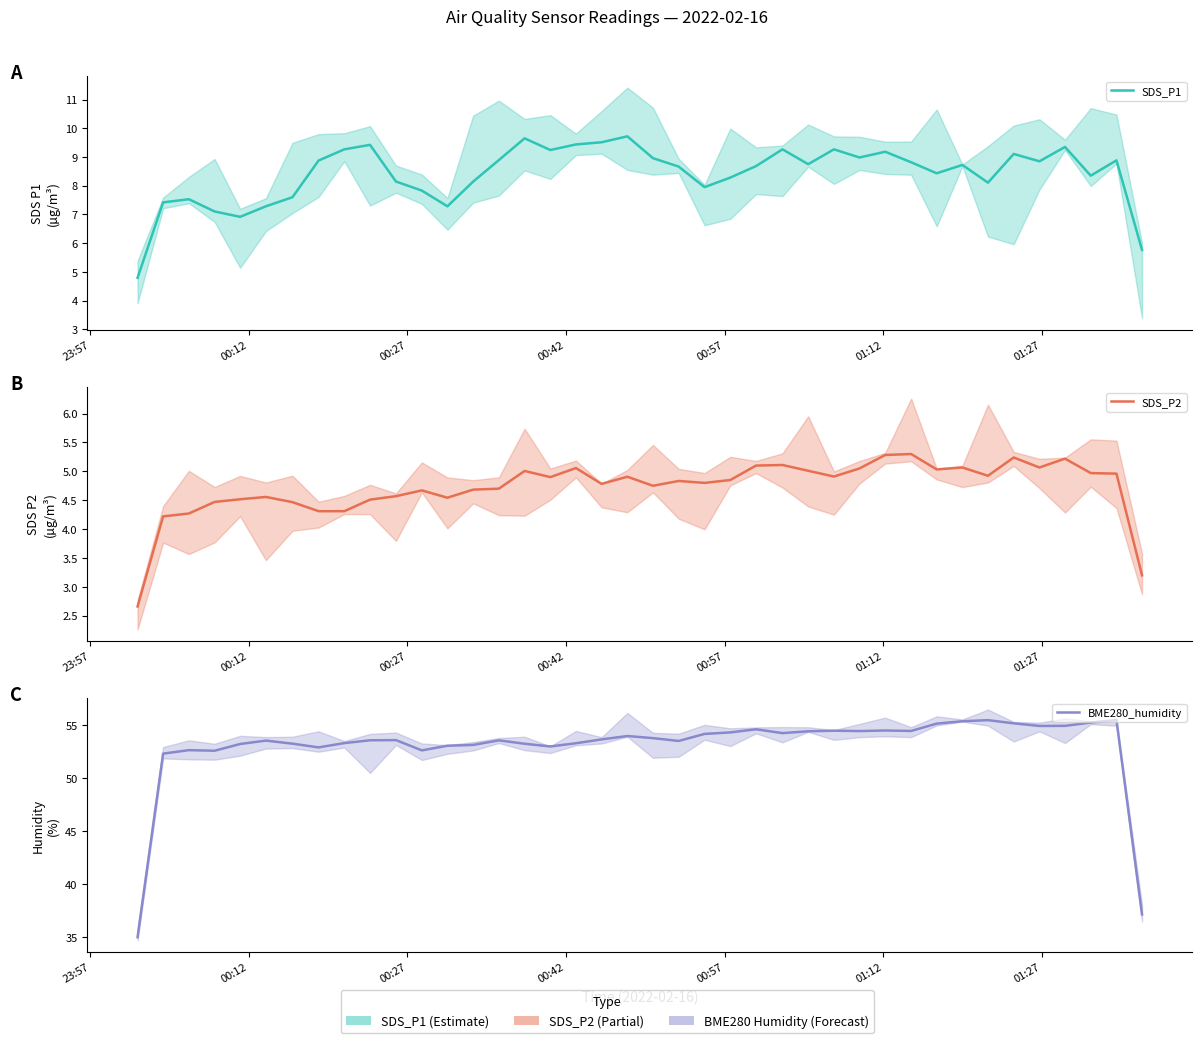

Reading right to left, extract all data points from this chart.

SDS_P1: 5.8	8.9	8.3	9.3	8.8	9.1	8.1	8.7	8.4	8.8	9.2	9.0	9.3	8.8	9.3	8.7	8.3	7.9	8.7	9.0	9.7	9.5	9.4	9.2	9.6	8.9	8.1	7.3	7.8	8.1	9.4	9.3	8.9	7.6	7.3	6.9	7.1	7.5	7.4	4.8
SDS_P2: 3.2	5.0	5.0	5.2	5.1	5.2	4.9	5.1	5.0	5.3	5.3	5.0	4.9	5.0	5.1	5.1	4.8	4.8	4.8	4.8	4.9	4.8	5.1	4.9	5.0	4.7	4.7	4.5	4.7	4.6	4.5	4.3	4.3	4.5	4.6	4.5	4.5	4.3	4.2	2.7
BME280_humidity: 37.2	55.5	55.3	55.0	54.9	55.2	55.5	55.4	55.2	54.5	54.5	54.5	54.5	54.4	54.3	54.6	54.3	54.2	53.5	53.8	54.0	53.7	53.3	53.0	53.3	53.6	53.2	53.1	52.6	53.6	53.6	53.3	52.9	53.3	53.6	53.2	52.6	52.7	52.3	35.0